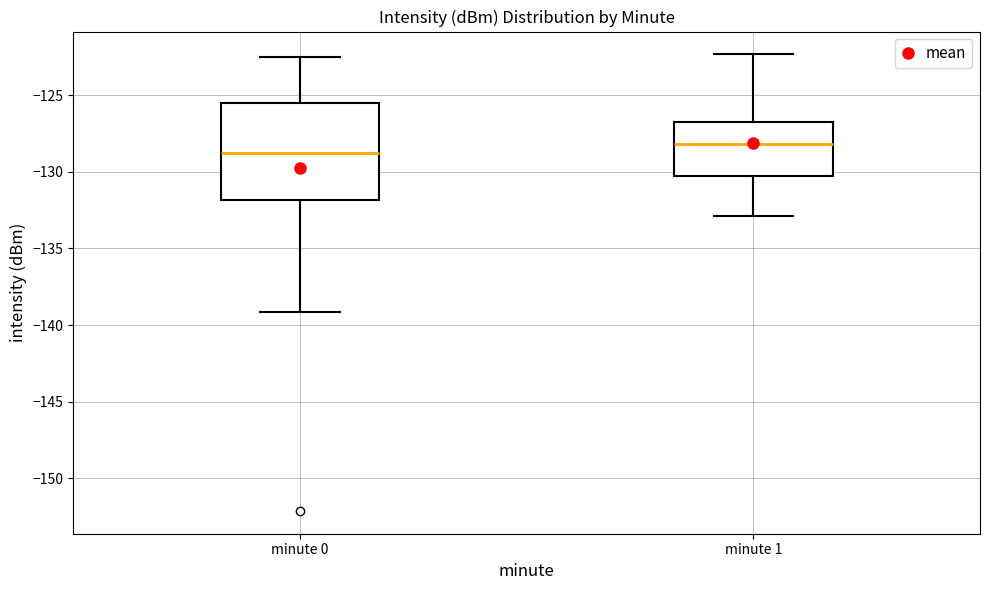

Reading left to right, transcribe this box plot: for each box, give where its median line is, the range the box spans, and where its two whiskers end, as read against the y-axis. The values are not printed on the chart, so give them approximately, as read against the axis.

minute 0: median -129.0, box -132.0 to -125.5, whiskers -139.0 to -122.5
minute 1: median -128.0, box -130.5 to -126.5, whiskers -133.0 to -122.5